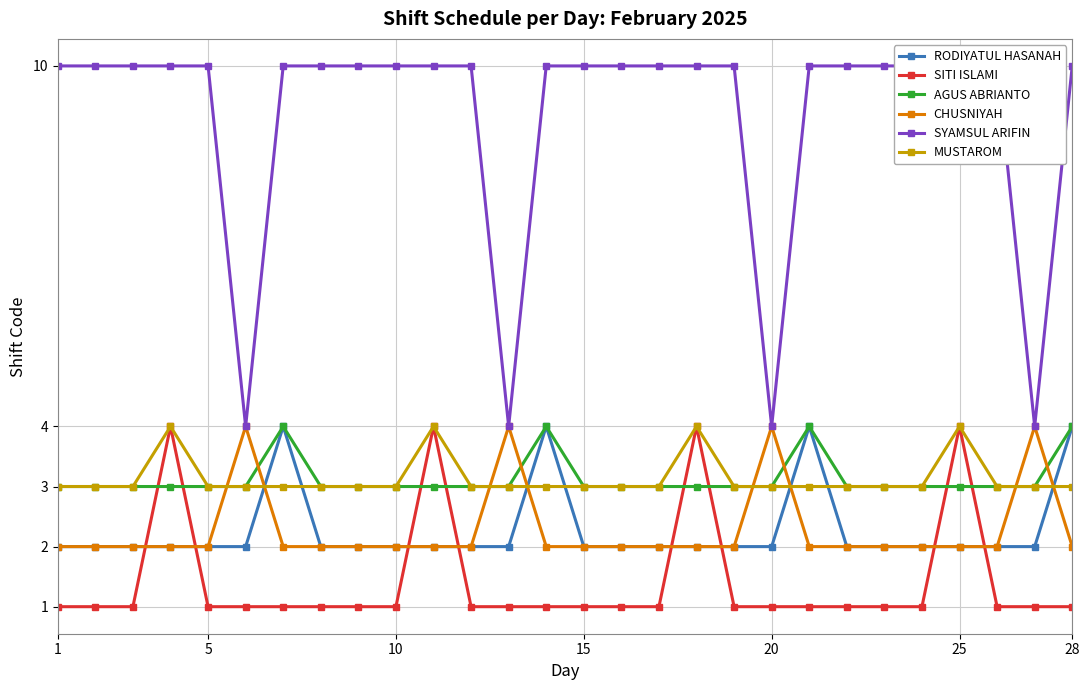

Does the chart have visible grid lines?

Yes